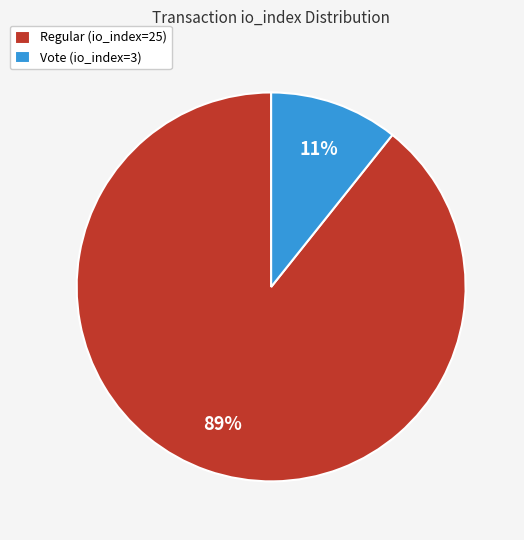

Do Regular (io_index=25) and Vote (io_index=3) together represent more than half of the pie?

Yes